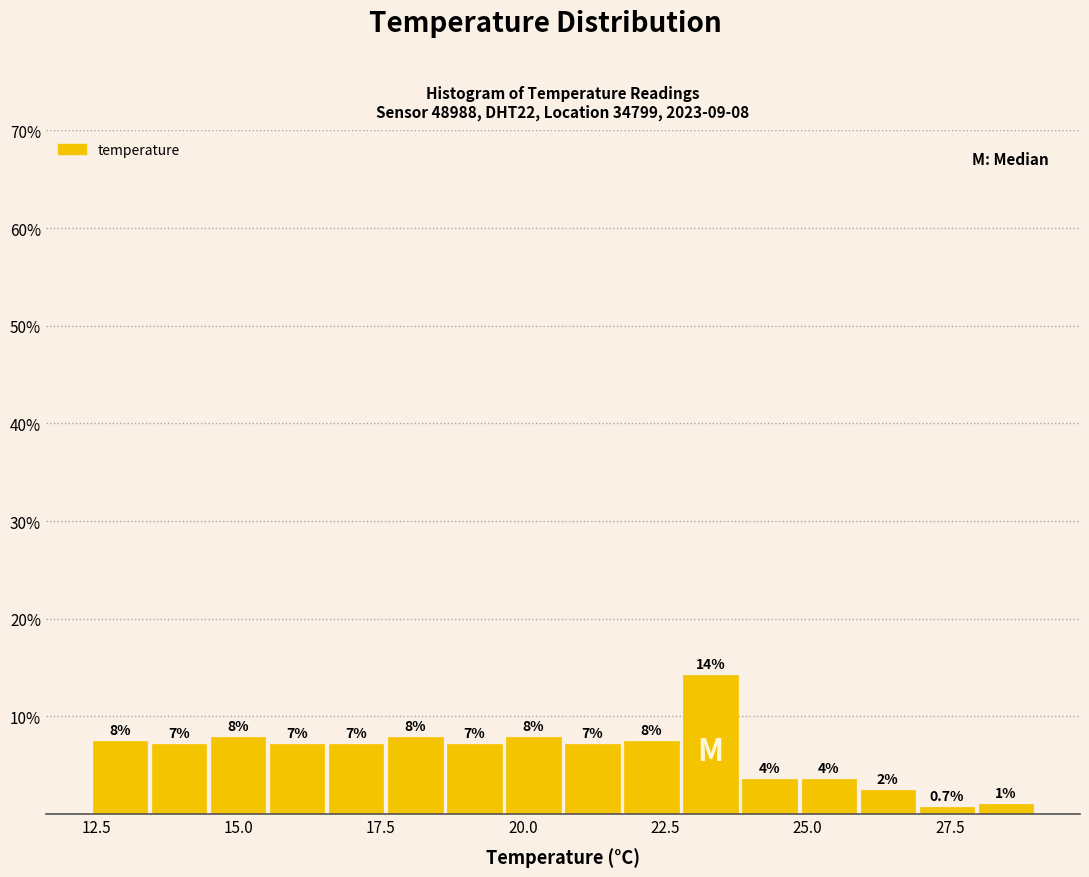

Read against the x-axis, roughly where is the centre of the tallest bar?

23.5